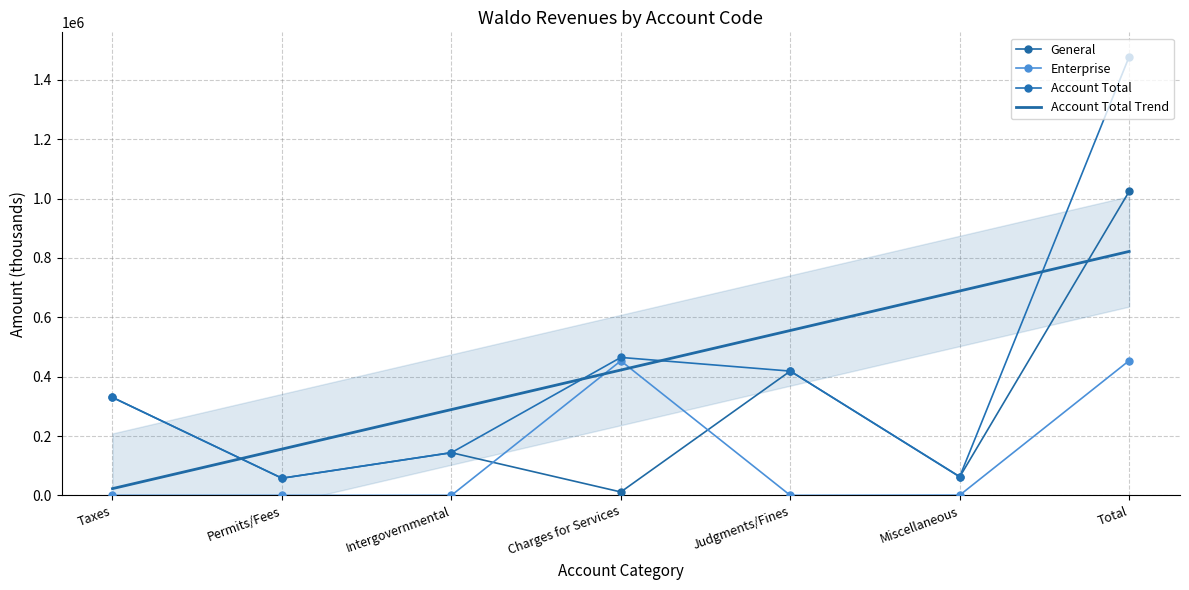

Reading left to right, transcribe all the data shown in this chart.

General: Taxes=330078.0	Permits/Fees=57794.0	Intergovernmental=143905.0	Charges for Services=11430.0	Judgments/Fines=418814.0	Miscellaneous=62314.0	Total=1024335.0
Enterprise: Taxes=0.0	Permits/Fees=0.0	Intergovernmental=0.0	Charges for Services=453430.0	Judgments/Fines=0.0	Miscellaneous=685.0	Total=454115.0
Account Total: Taxes=330078.0	Permits/Fees=57794.0	Intergovernmental=143905.0	Charges for Services=464860.0	Judgments/Fines=418814.0	Miscellaneous=62999.0	Total=1478450.0
Account Total Trend: Taxes=22724.8	Permits/Fees=155954.6	Intergovernmental=289184.5	Charges for Services=422414.3	Judgments/Fines=555644.1	Miscellaneous=688873.9	Total=822103.8